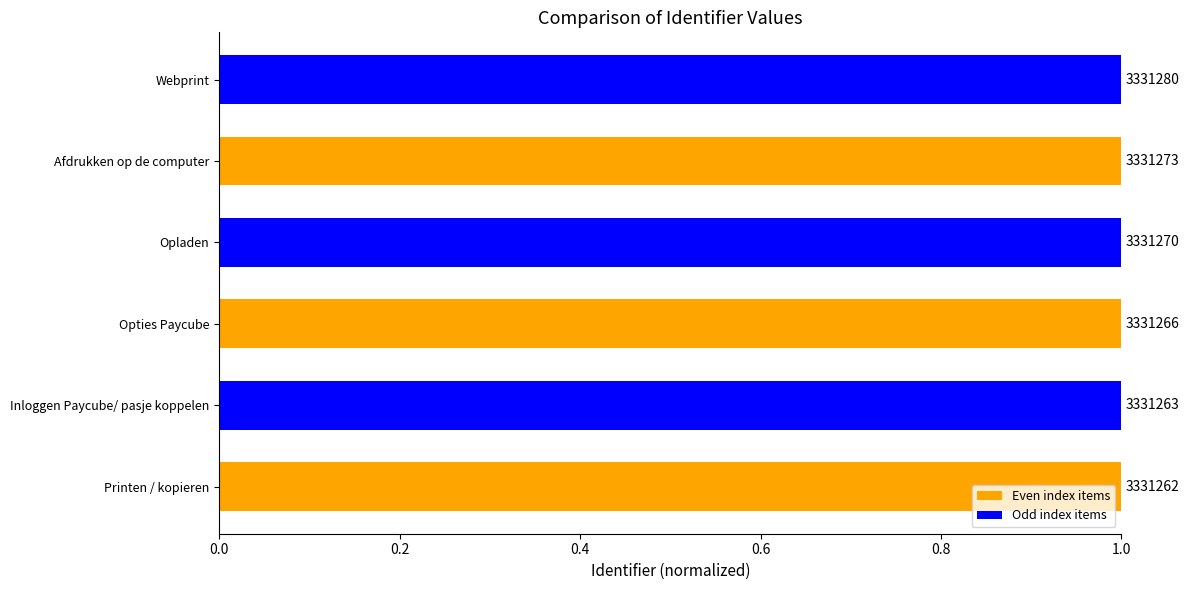

The chart shows a value of 1.5 at Opladen. True or false?

False